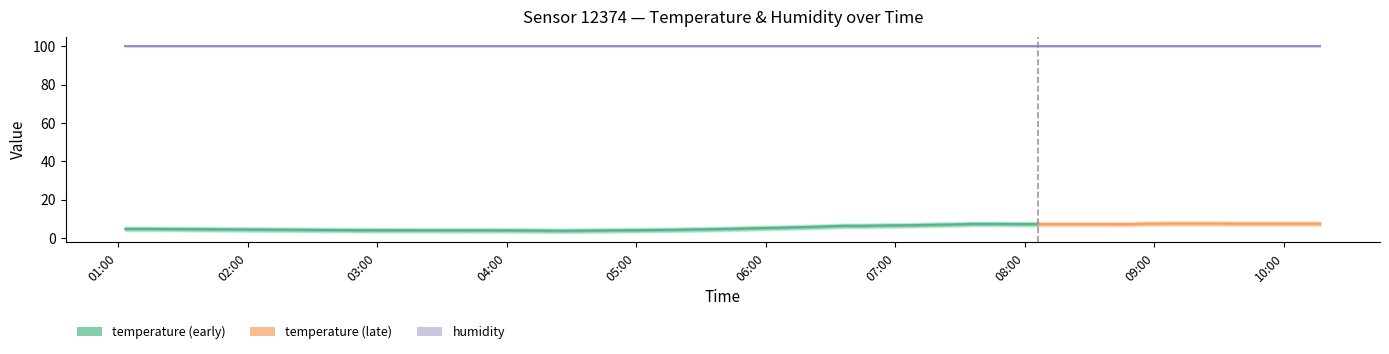

What is the label of the 1st point from the right?

10:16